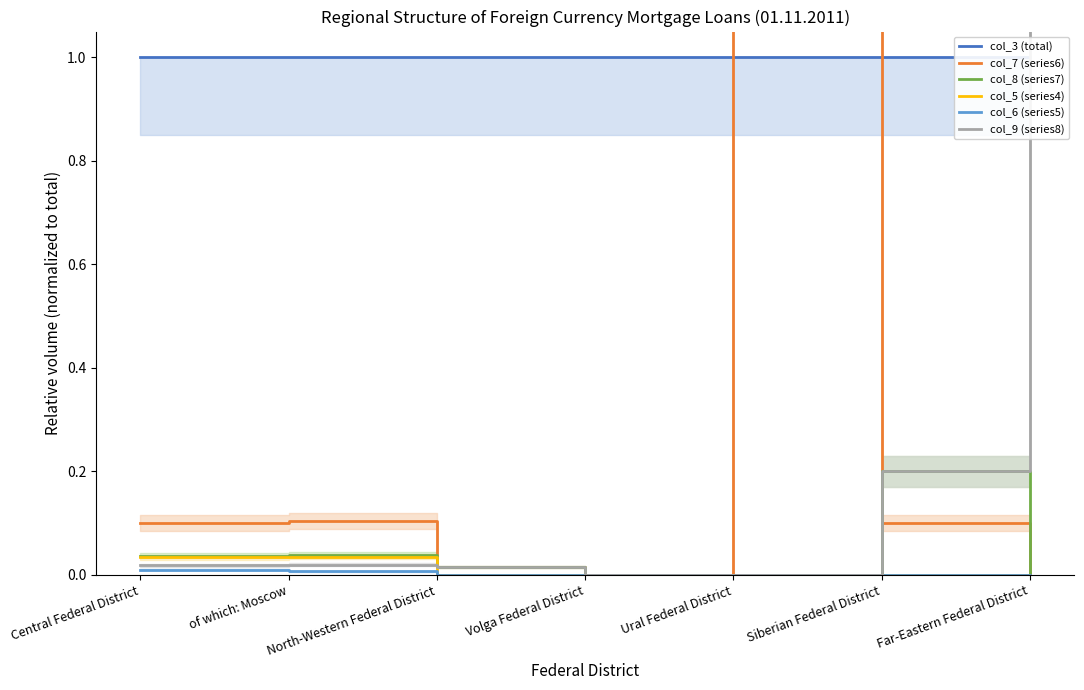

At Central Federal District, list the series in order from largest to smallest.

col_3 (total), col_7 (series6), col_8 (series7), col_5 (series4), col_9 (series8), col_6 (series5)